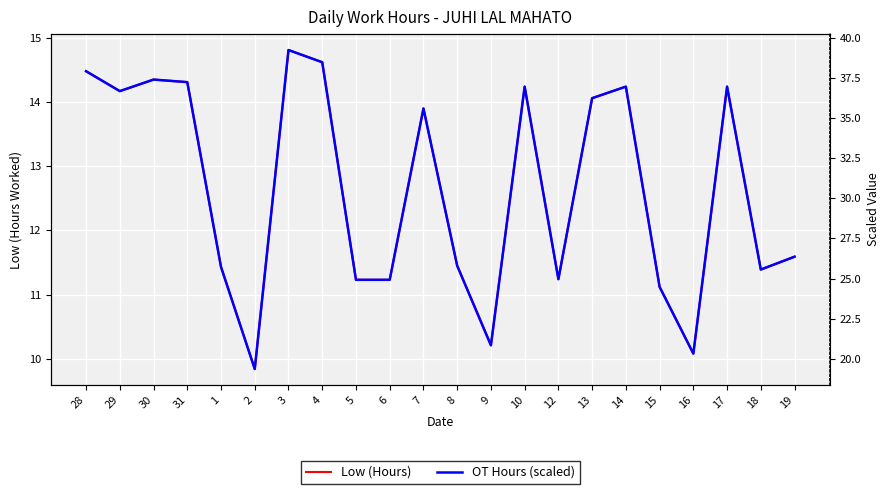

The OT Hours (scaled) series shows 37.0 at 17. True or false?

True